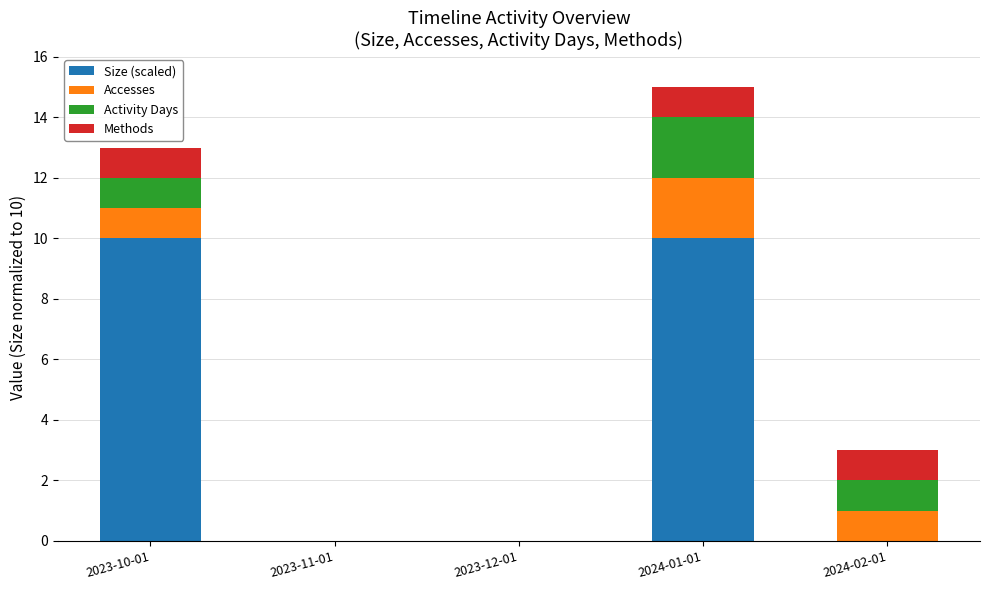

At which category is the sum across all series the highest?

2024-01-01